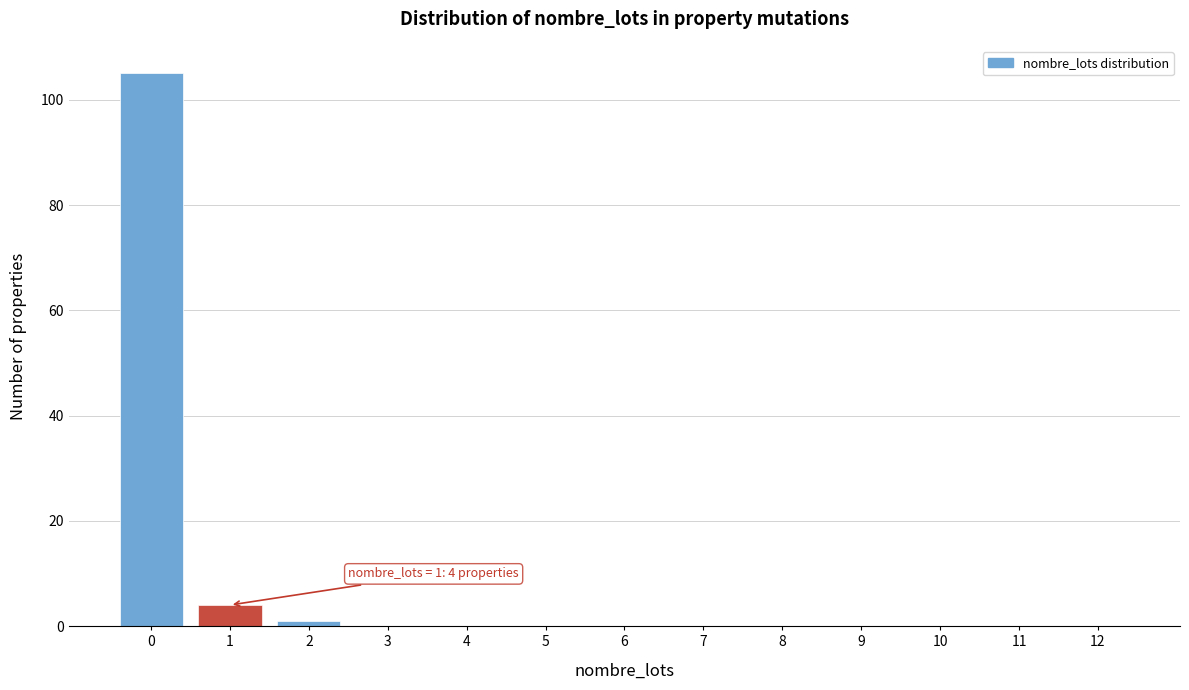

Reading left to right, what are all the values shown in this chart?

0=105	1=4	2=1	3=0	4=0	5=0	6=0	7=0	8=0	9=0	10=0	11=0	12=0